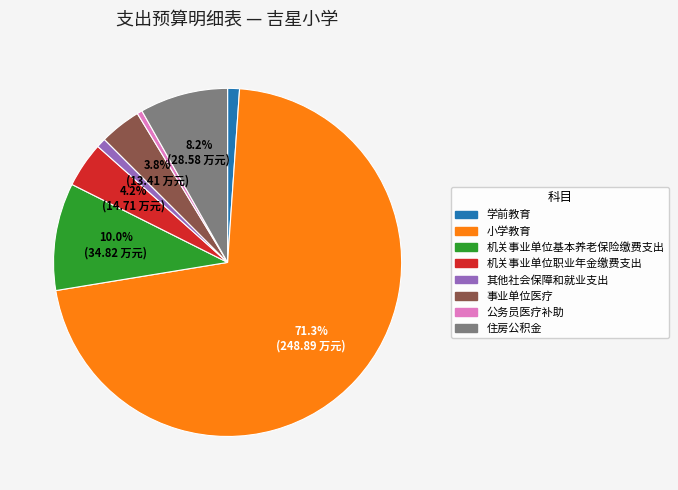

How many segments does this pie chart have?

8